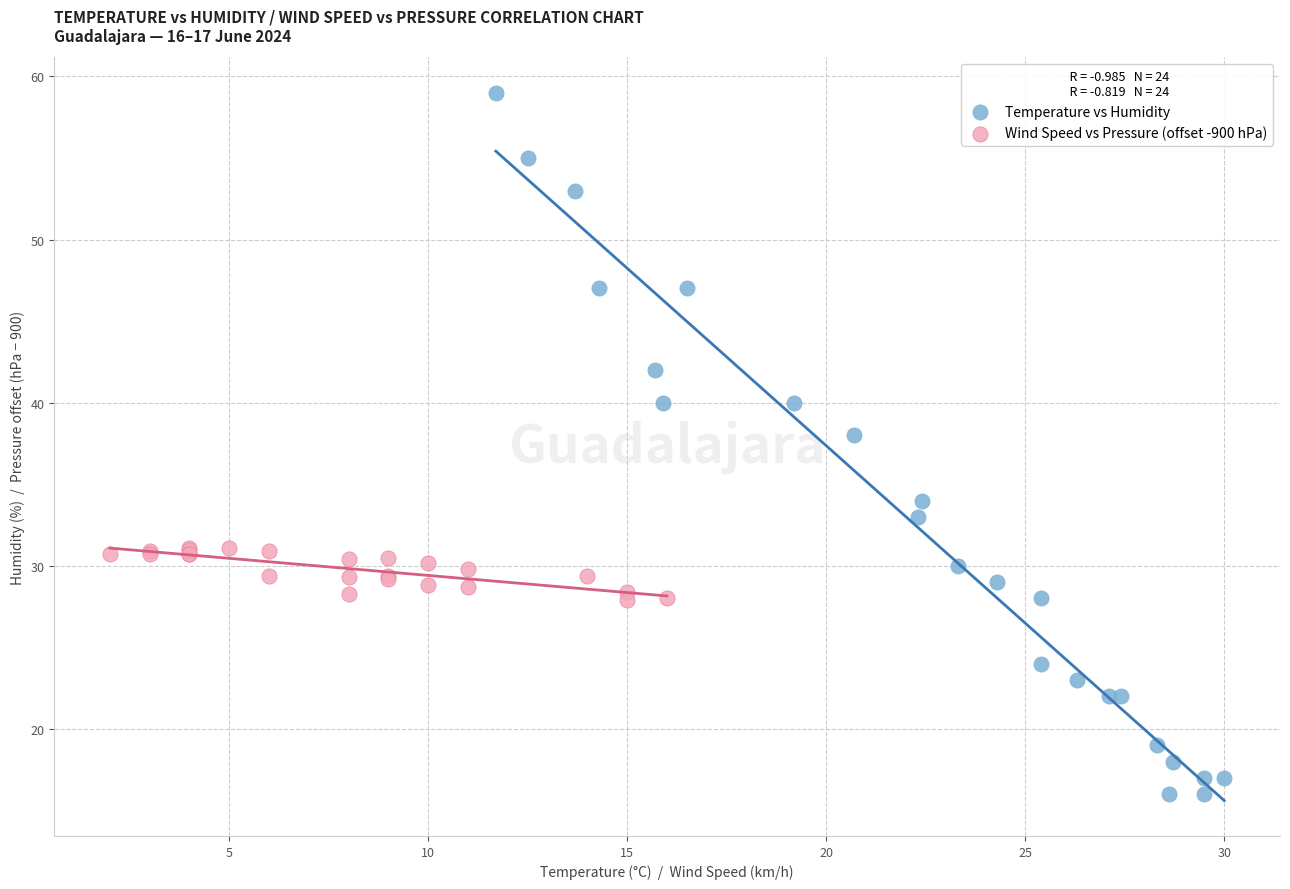

Which series contains the lowest Y value?

Temperature vs Humidity